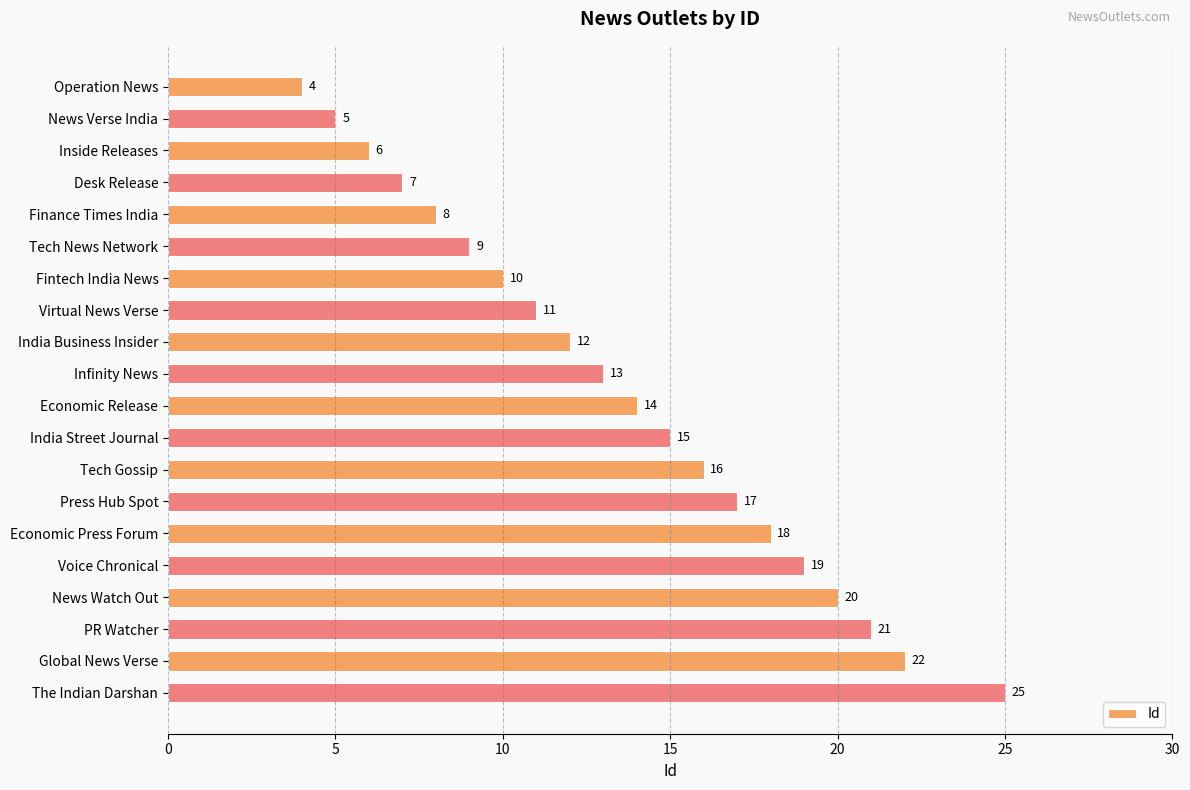

How many bars are there in total?

20